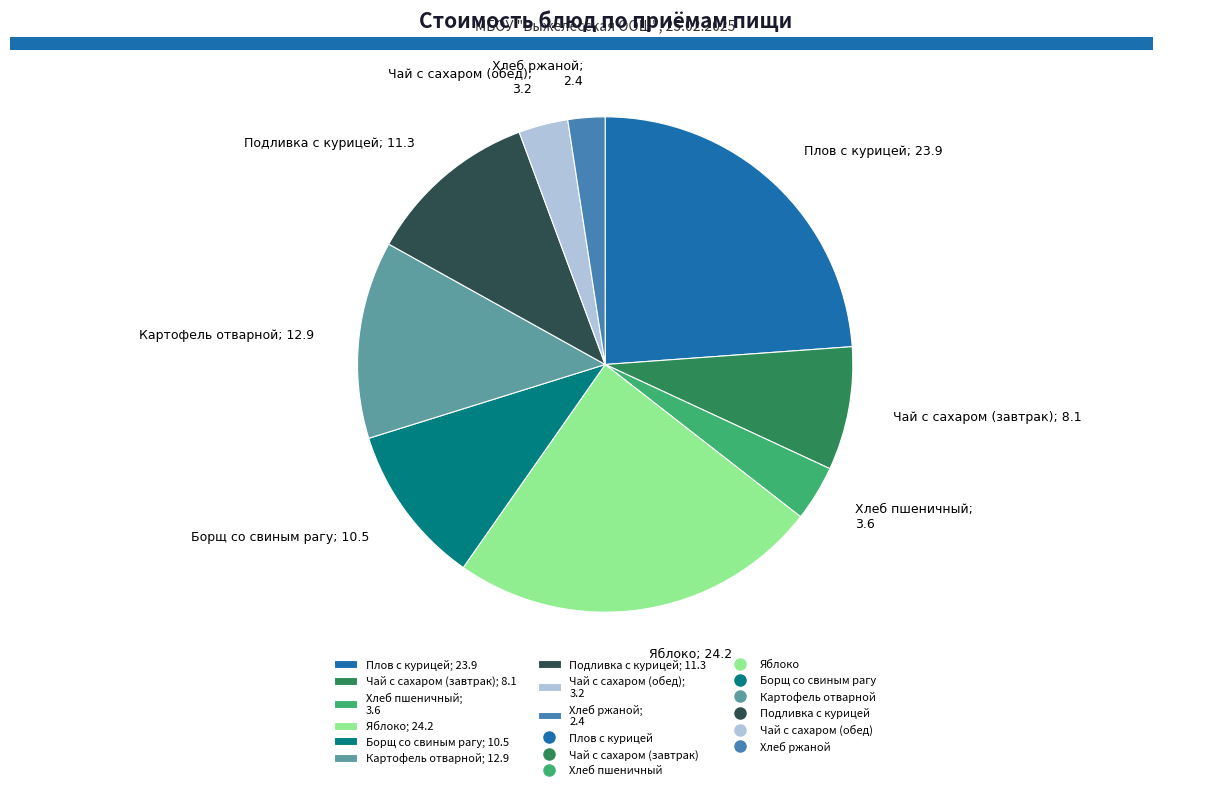

Is Чай с сахаром (обед) the majority of the pie?

No